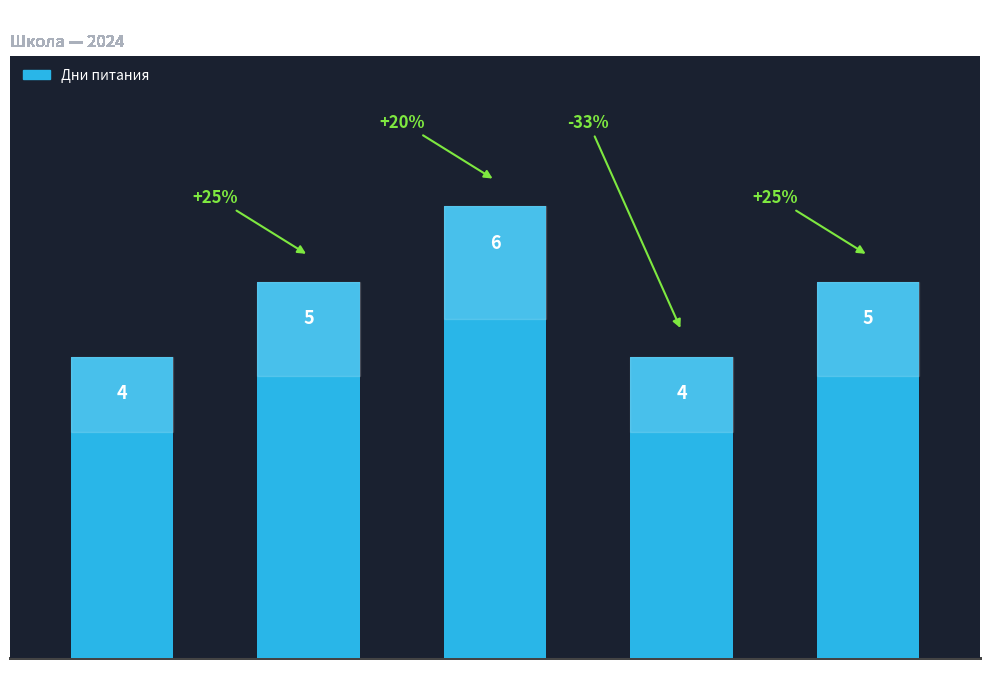

The chart shows a value of 5 at май. True or false?

True